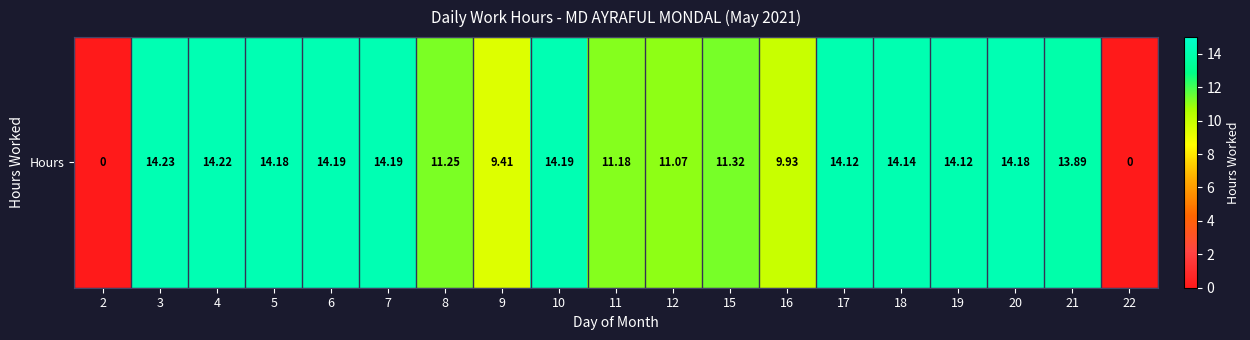

What is the approximate value at 4?

14.2